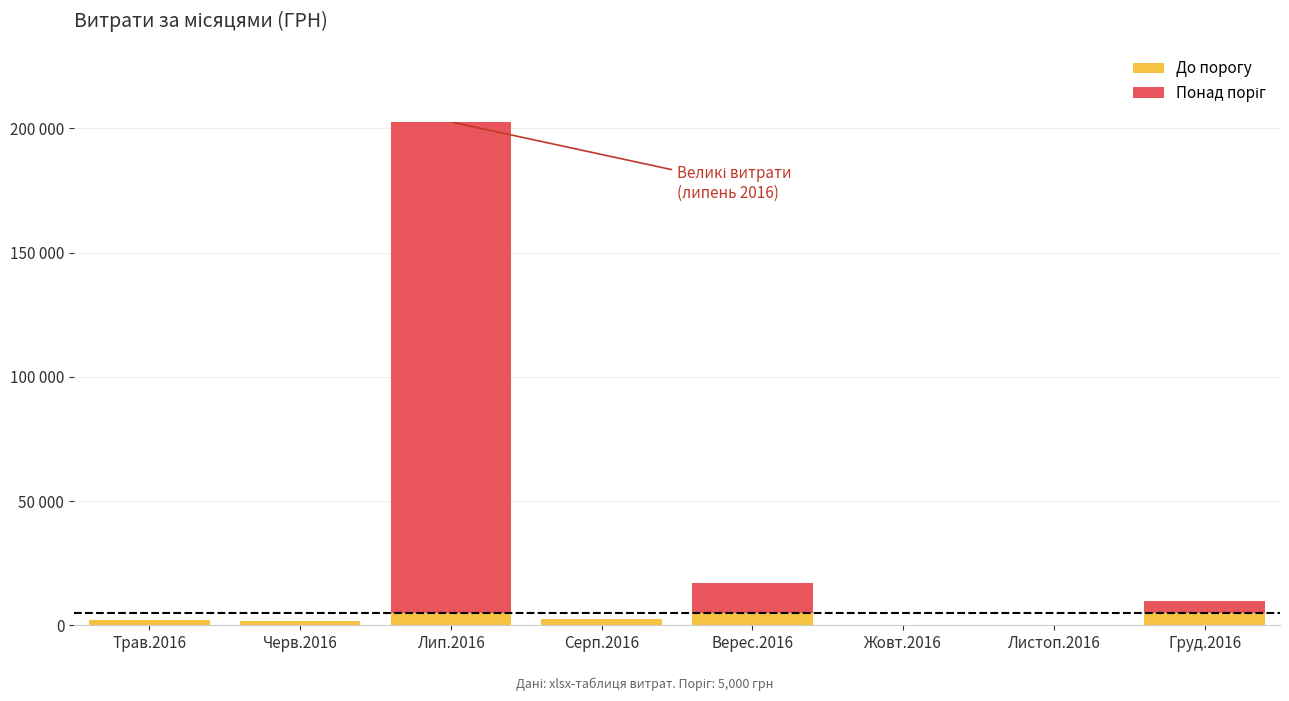

Are the bars horizontal?

No